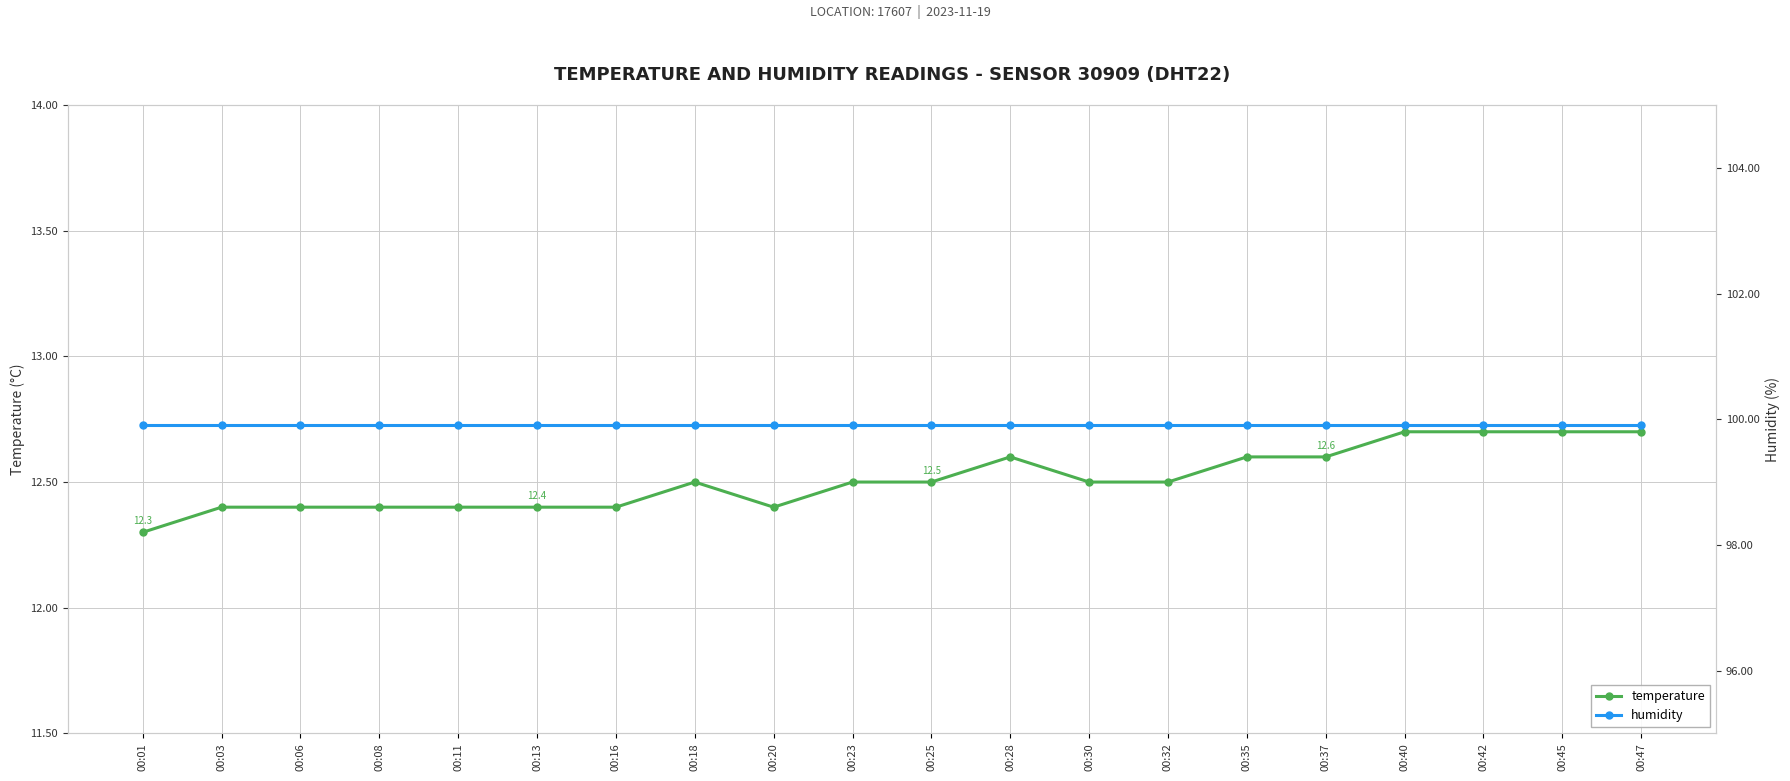

True or false: temperature and humidity cross at least once.

False